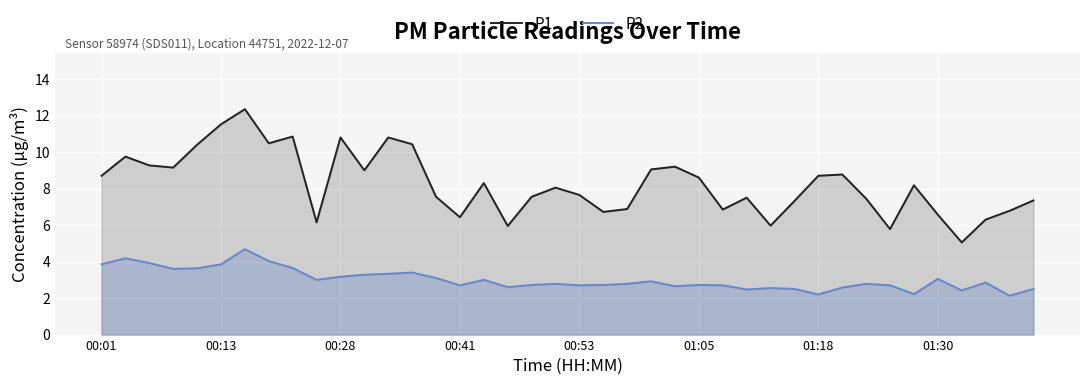

Is it true that P1 equals 6.8 at 26?

True